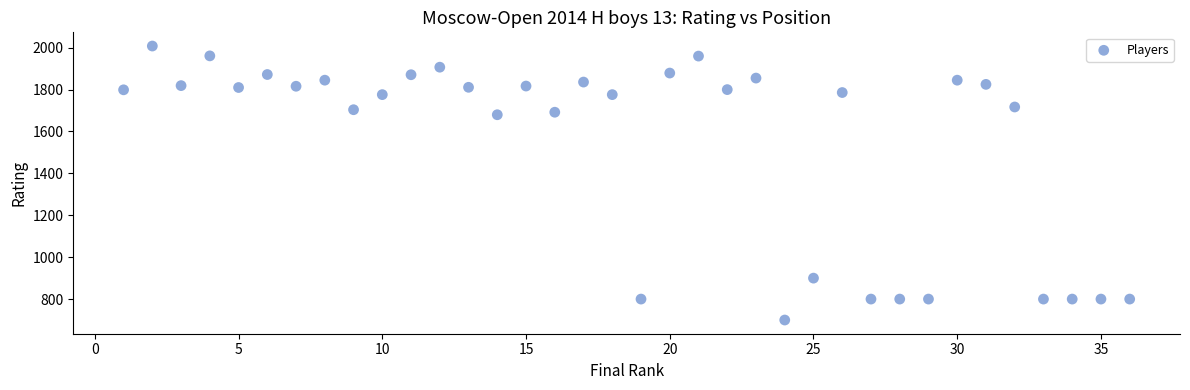

What is the range of X values (max minus min)?

35